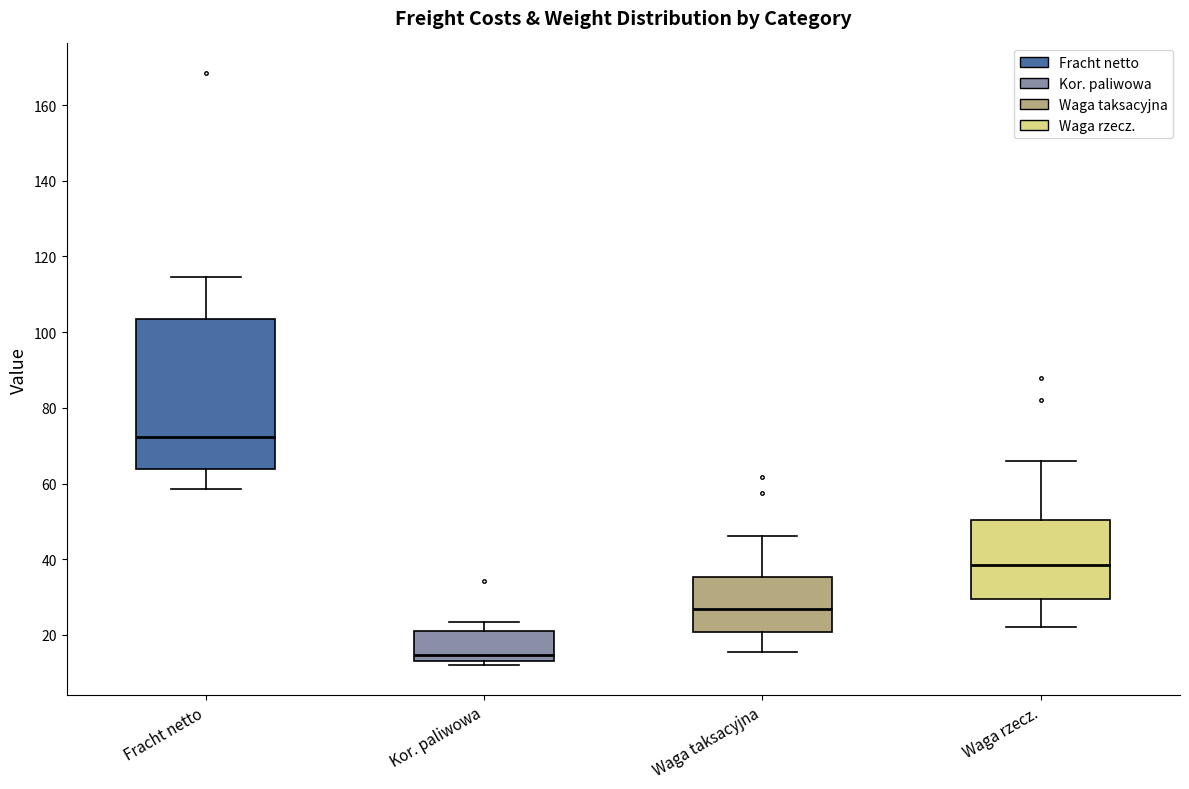

Where does the upper whisker of the box for Kor. paliwowa end on the y-axis? The values are not printed on the chart, so give them approximately, as read against the axis.

24